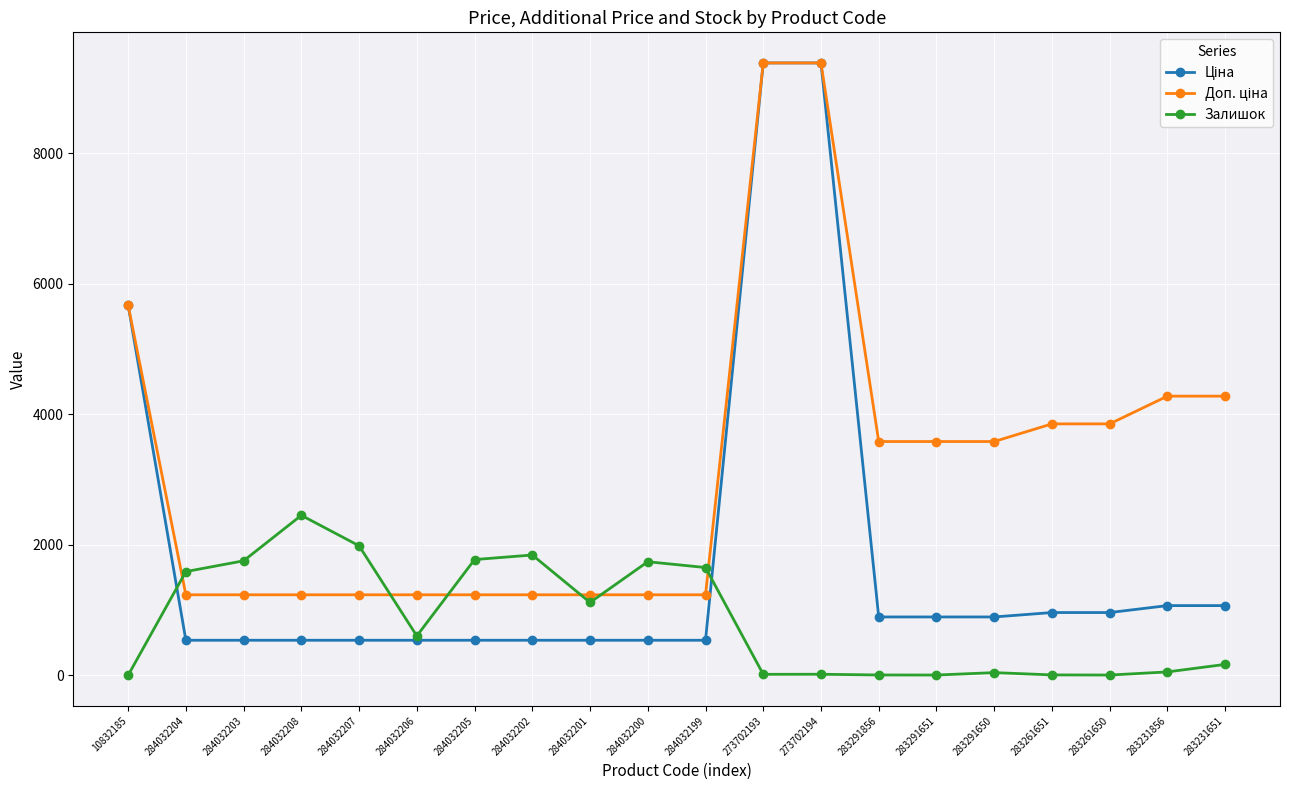

What is the difference between the highest and lowest values at 284032201?

696.4